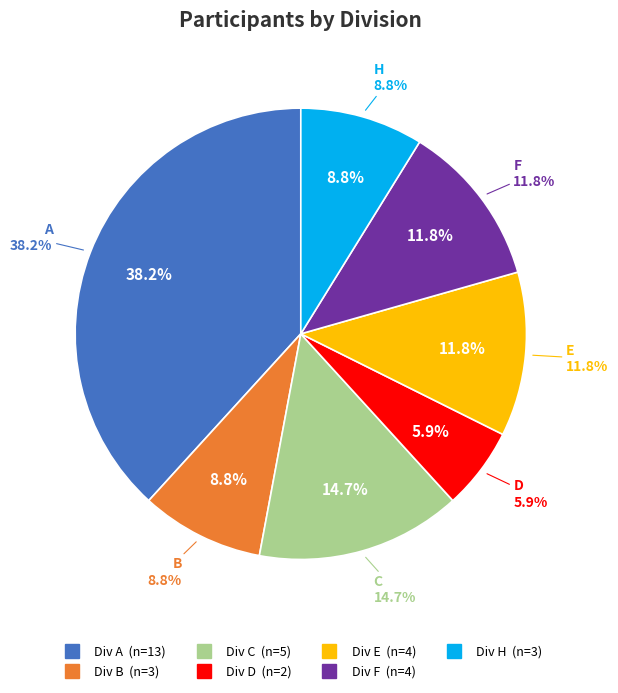

Does any single category account for the majority?

No